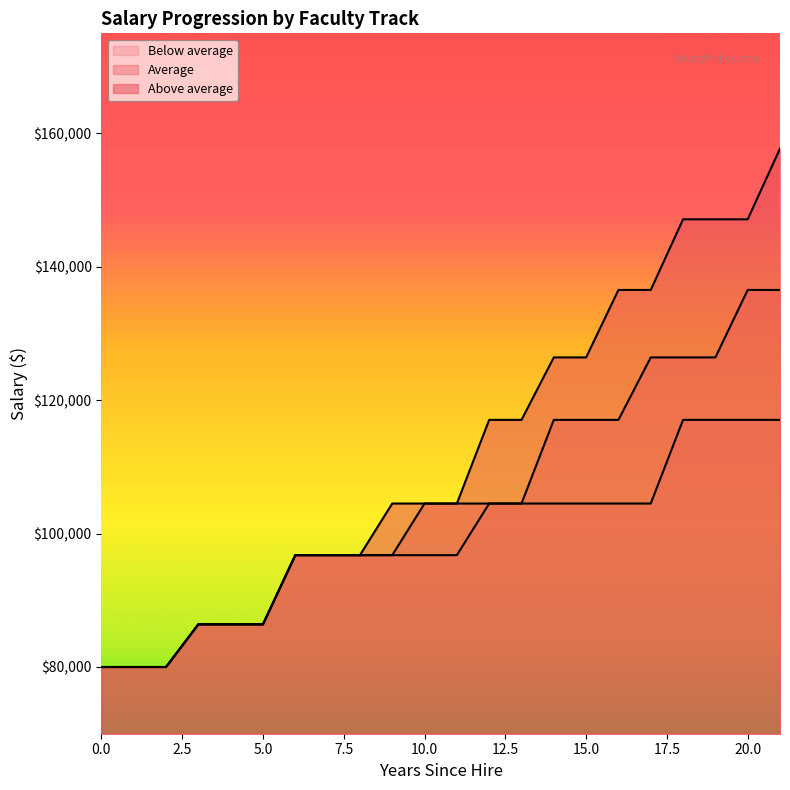

At which label does Above average first exceed 104509?

9